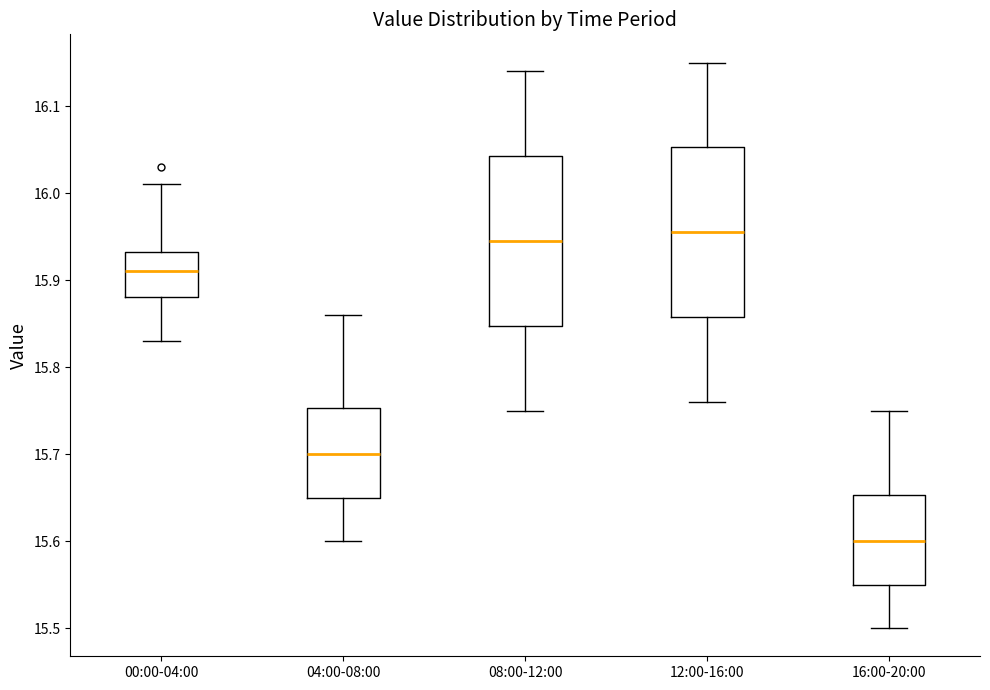

Reading left to right, read every box against the y-axis: the position of its median line, the range the box covers, and the ends of its whiskers. The values are not printed on the chart, so give them approximately, as read against the axis.

00:00-04:00: median 15.91, box 15.88 to 15.93, whiskers 15.83 to 16.01
04:00-08:00: median 15.70, box 15.65 to 15.75, whiskers 15.60 to 15.86
08:00-12:00: median 15.95, box 15.85 to 16.04, whiskers 15.75 to 16.14
12:00-16:00: median 15.96, box 15.86 to 16.05, whiskers 15.76 to 16.15
16:00-20:00: median 15.60, box 15.55 to 15.65, whiskers 15.50 to 15.75